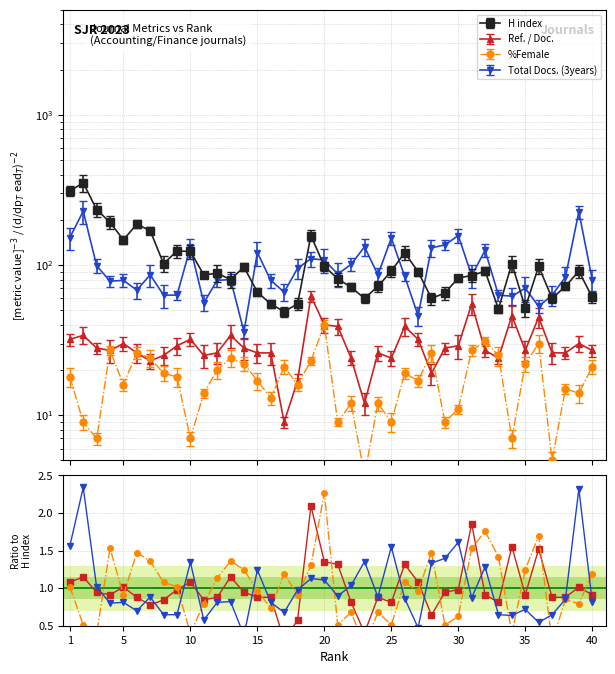

What is the minimum value for Ref. / Doc.?

0.3